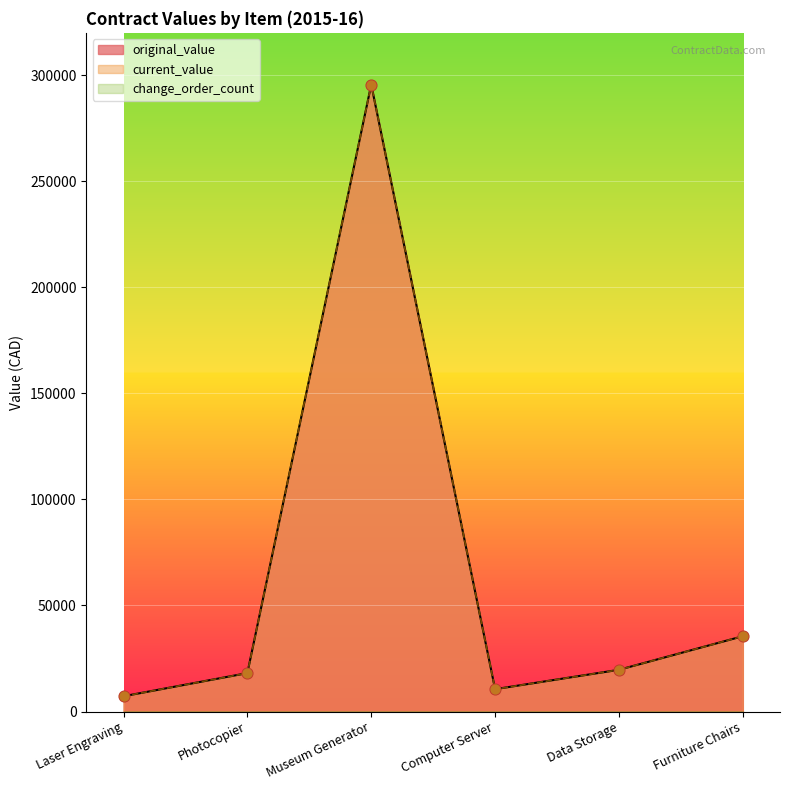

Which series has the largest Y range (max minus min)?

original_value